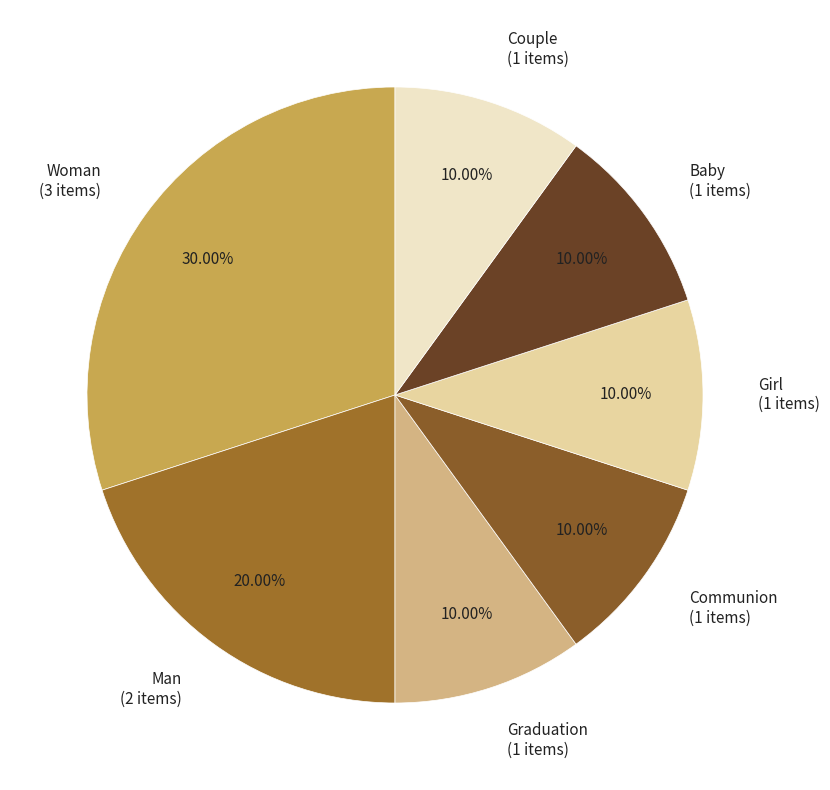

Which category has the biggest portion of the pie?

Woman